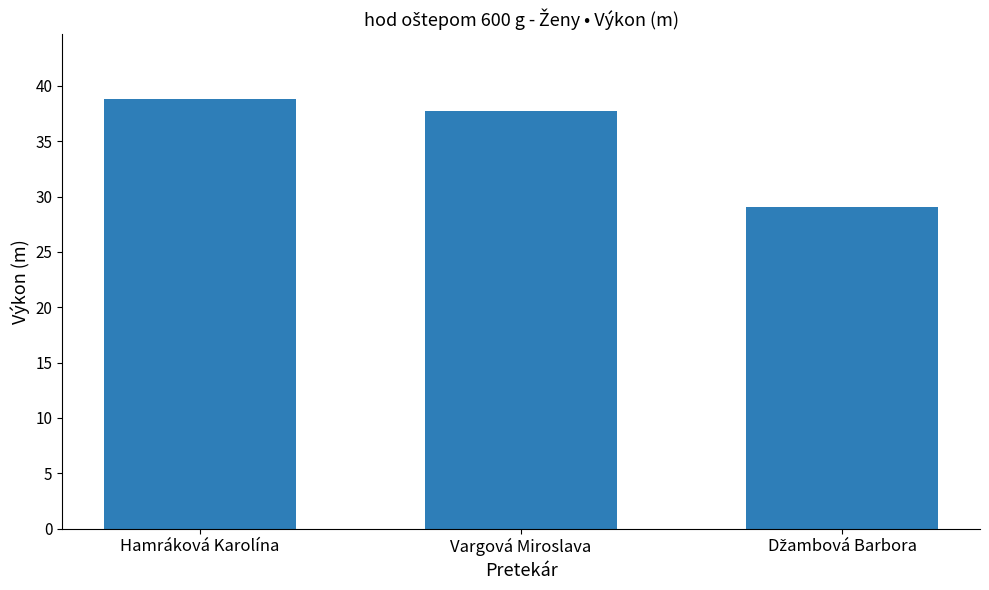

Is it true that the value at Hamráková Karolína is 38.9?

True